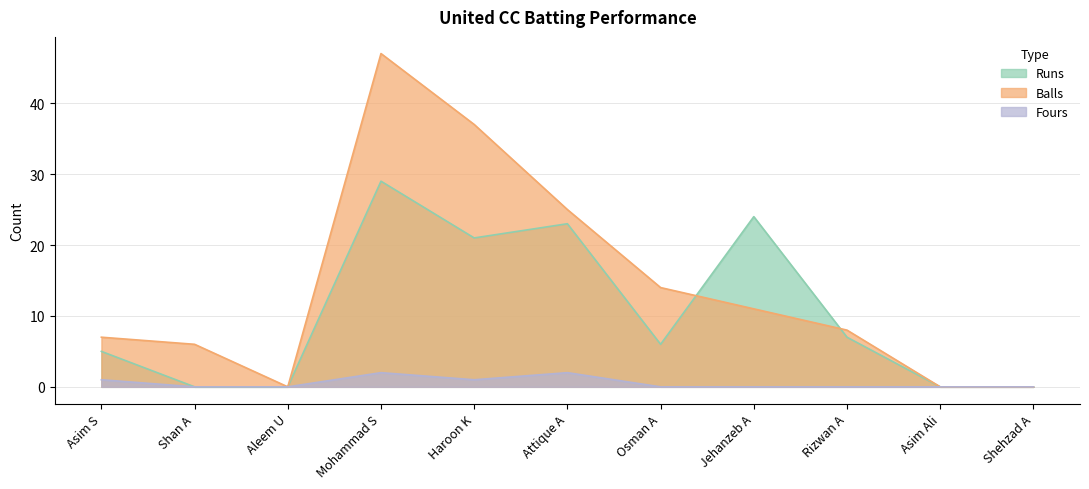

How many interior local valleys does the Runs series have?

2